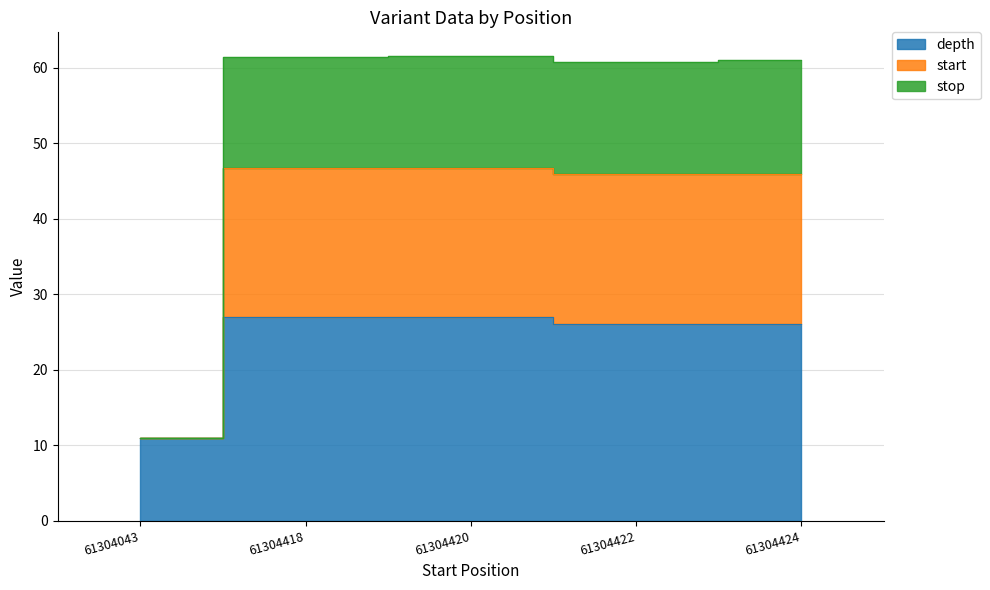

True or false: start and stop cross at least once.

False